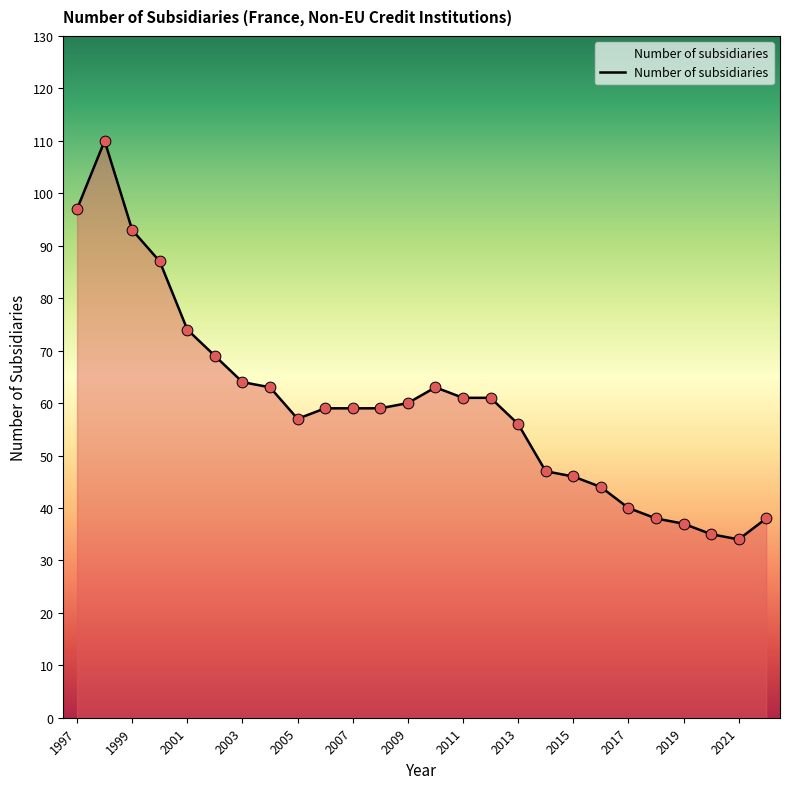

What is the difference between the maximum and minimum values?

76